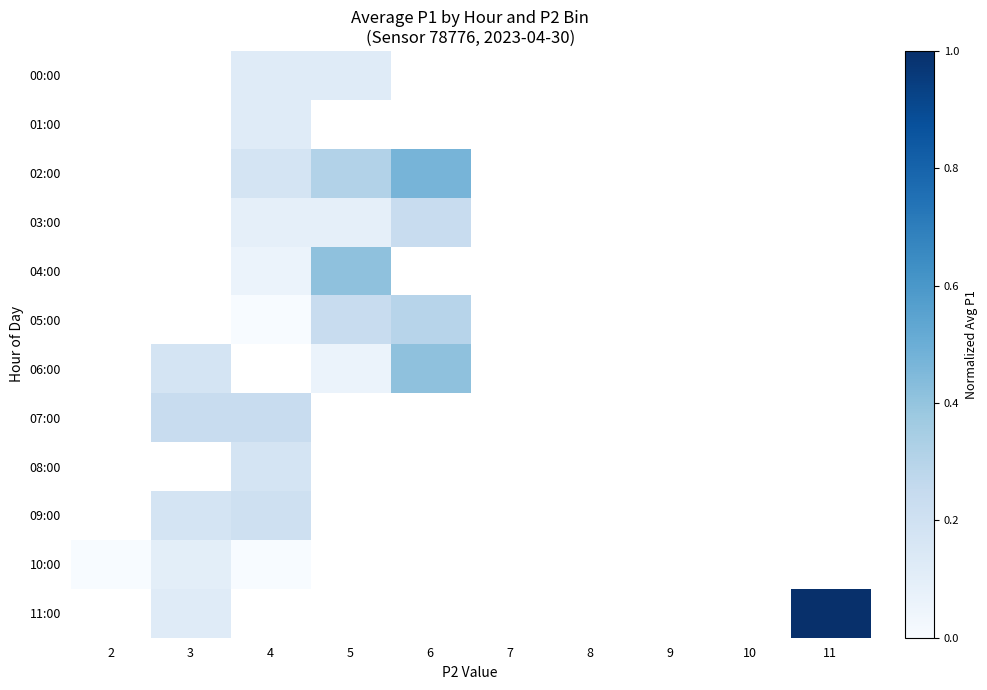

How many distinct data groups are displayed?

12